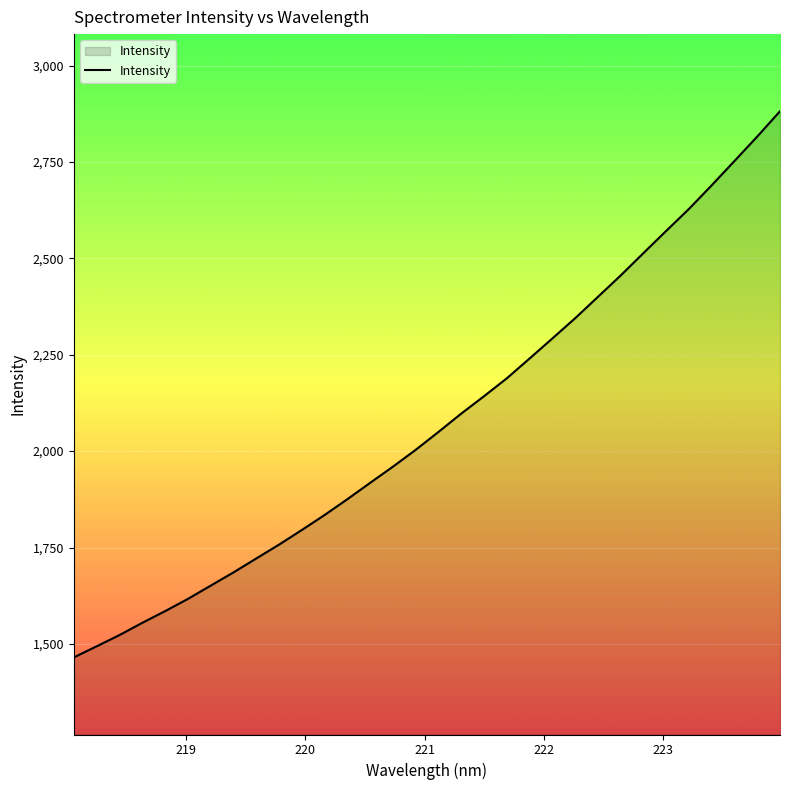

What is the minimum value shown in the chart?

1465.1